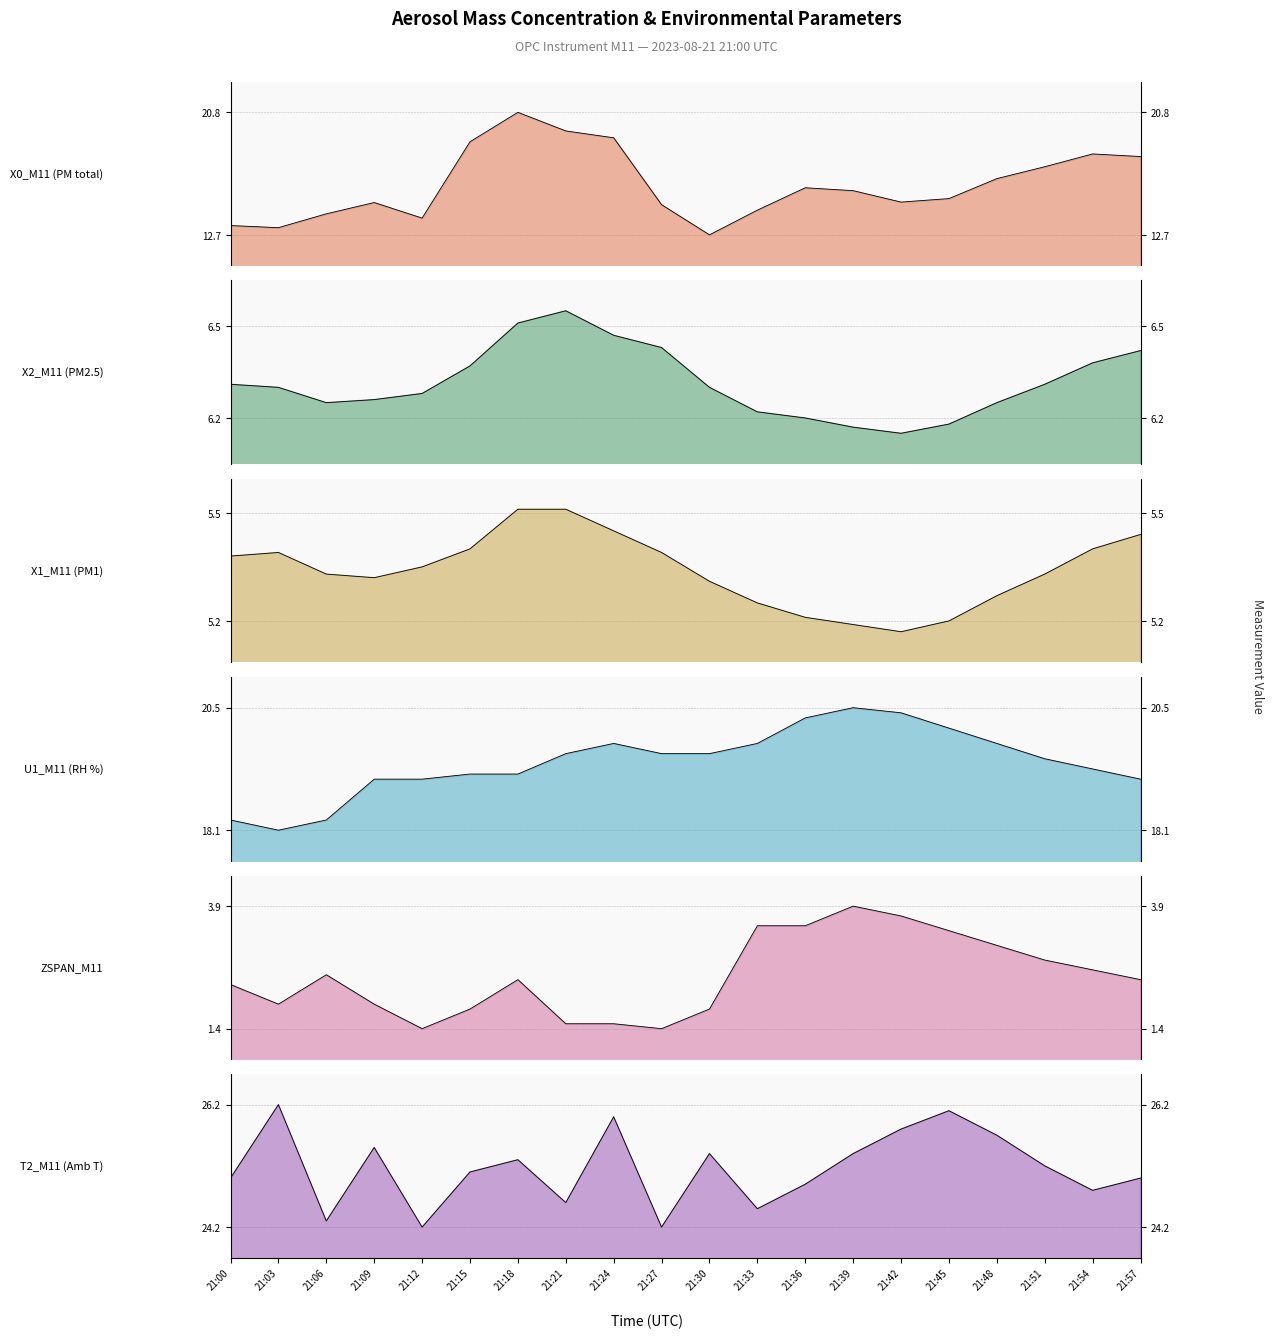

How many lines are shown in the chart?

6